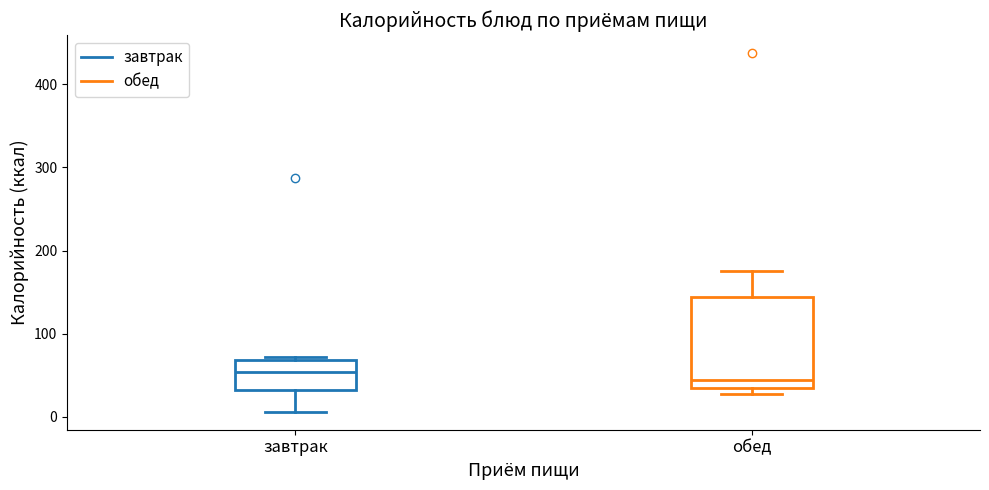

Comparing the boxes themselves (not the whiskers), which one is the tallest?

обед